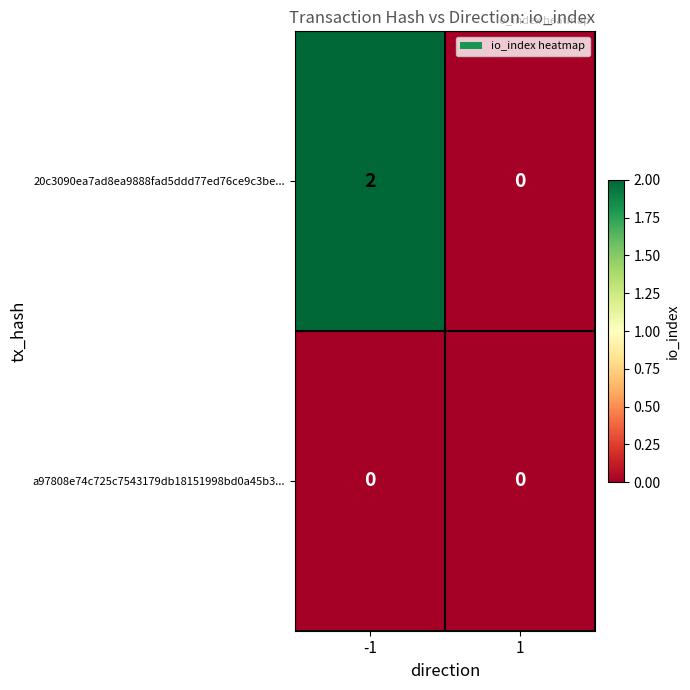

How many distinct data groups are displayed?

2